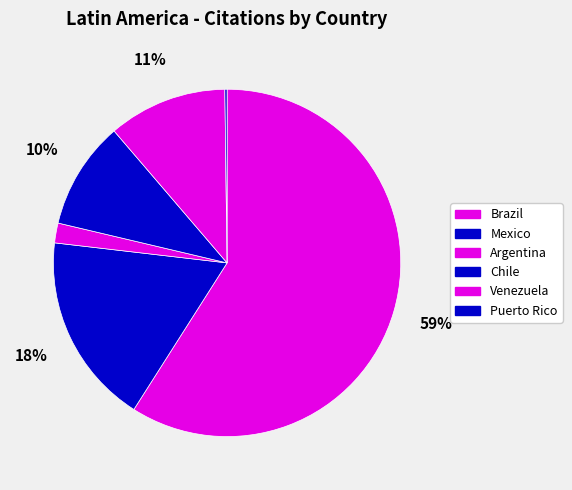

How many slices are in this pie chart?

6